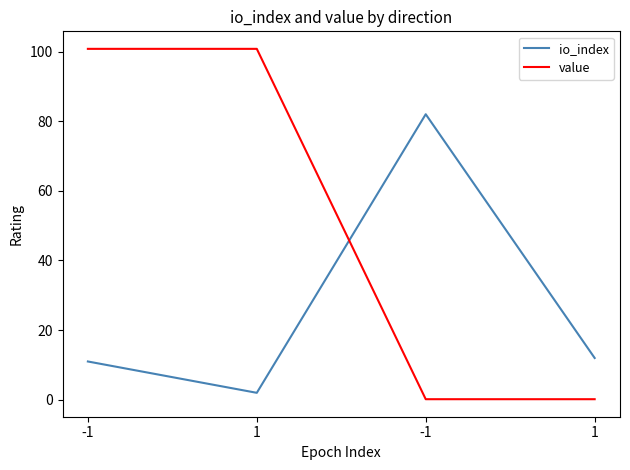

Which series changed the most between -1 and 1?

io_index